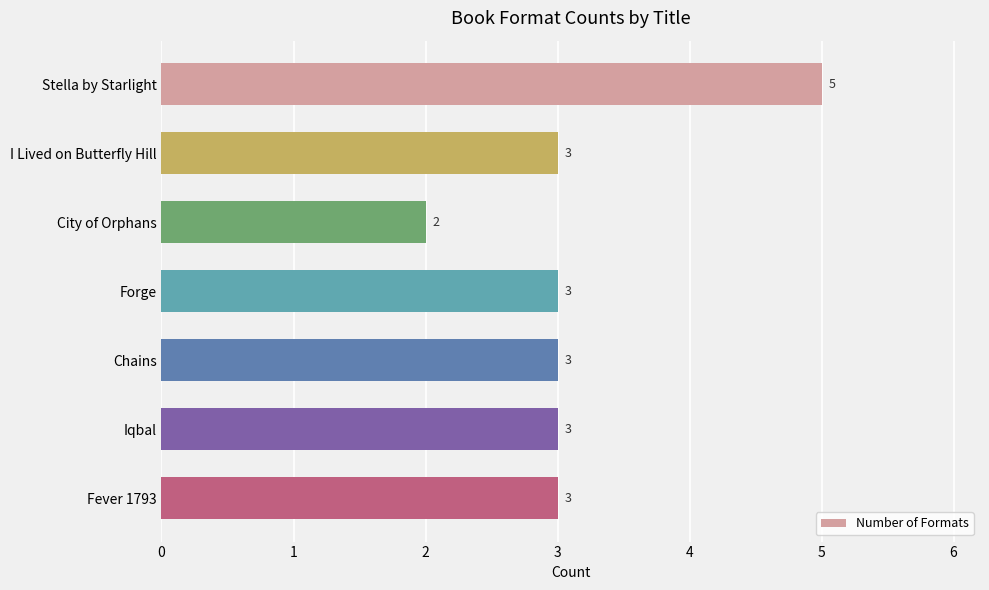

Does the chart contain stacked bars?

No